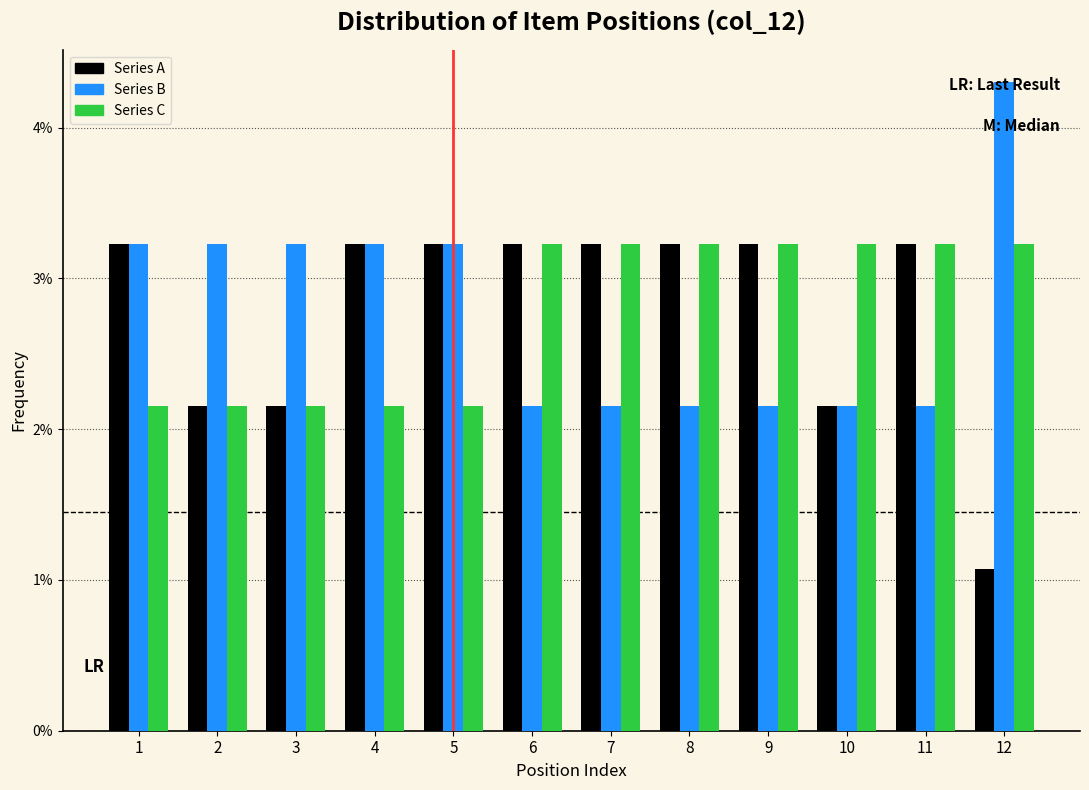

Does the chart contain any negative values?

No